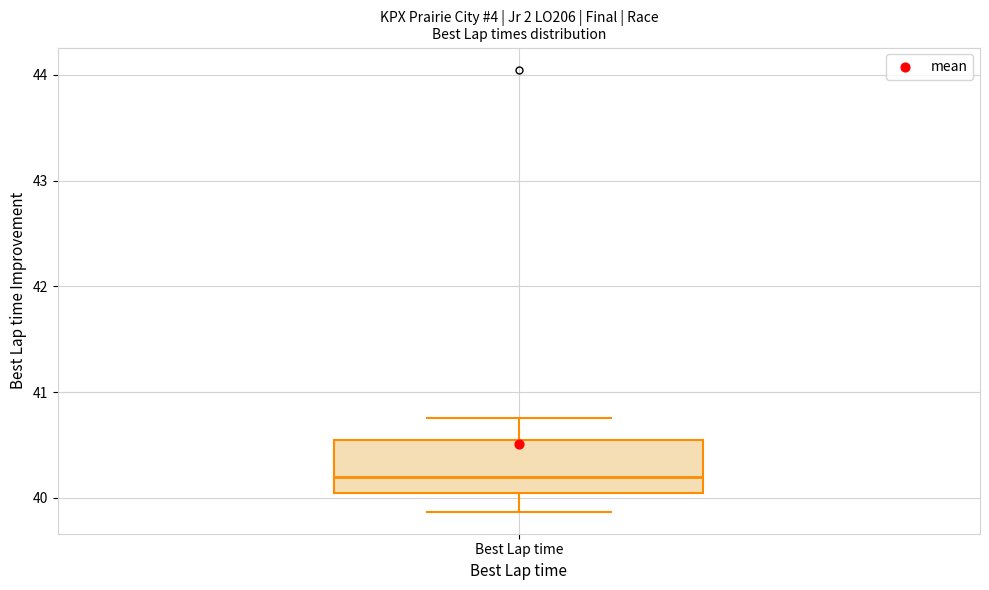

Read this box plot against the y-axis: the position of the median line, the range covered by the box, and the ends of both whiskers. The values are not printed on the chart, so give them approximately, as read against the axis.

median 40.2, box 40.0 to 40.6, whiskers 39.9 to 40.8